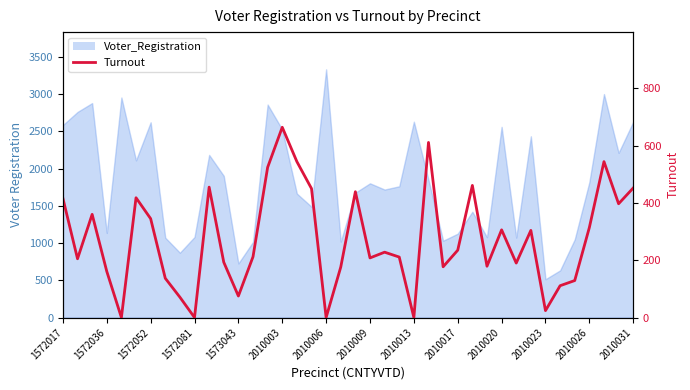

How many points are lower than both their immediate neighbors (excluding endpoints)?

12